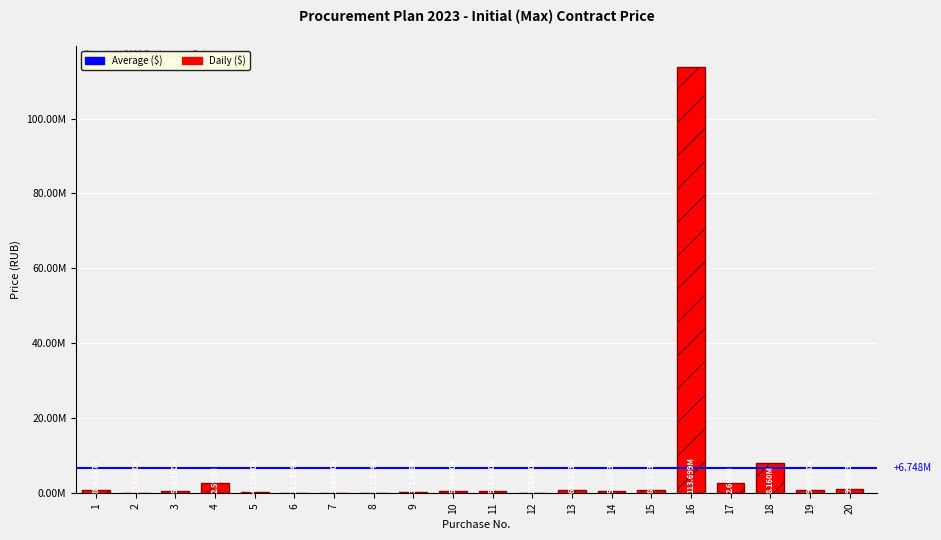

The value at 13 is 214970.2. True or false?

False